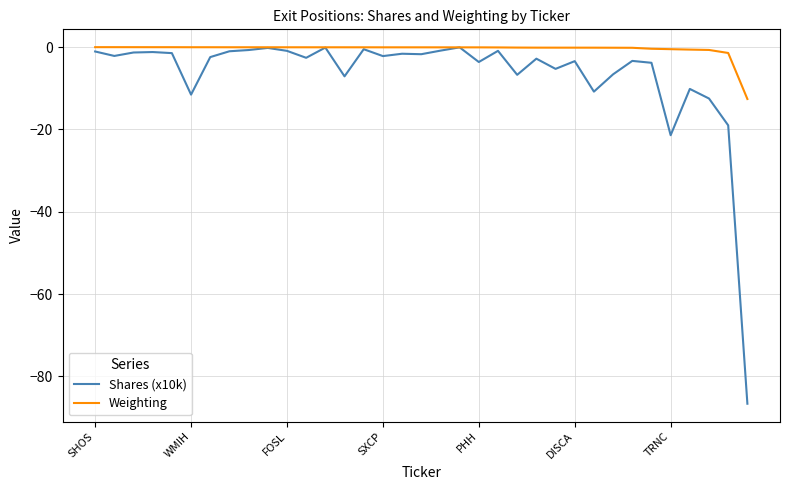

What is the minimum value for Shares (x10k)?

-86.6